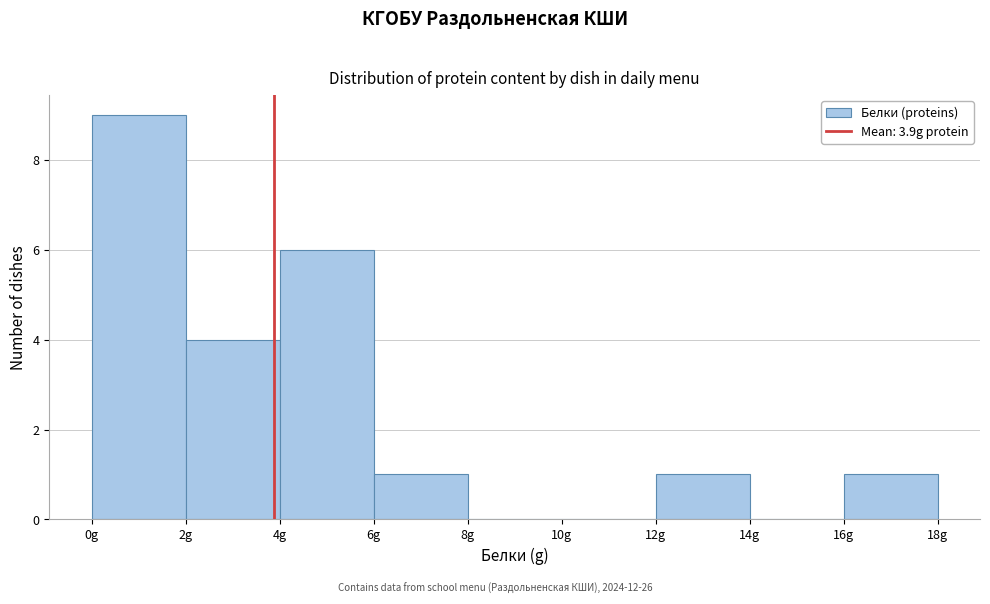

Reading left to right, transcribe this chart: for each bar, give the range it covers on the x-axis and its height. The values are not printed on the chart, so give them approximately, as read against the axis.

0 to 2: 9
2 to 4: 4
4 to 6: 6
6 to 8: 1
8 to 10: 0
10 to 12: 0
12 to 14: 1
14 to 16: 0
16 to 18: 1